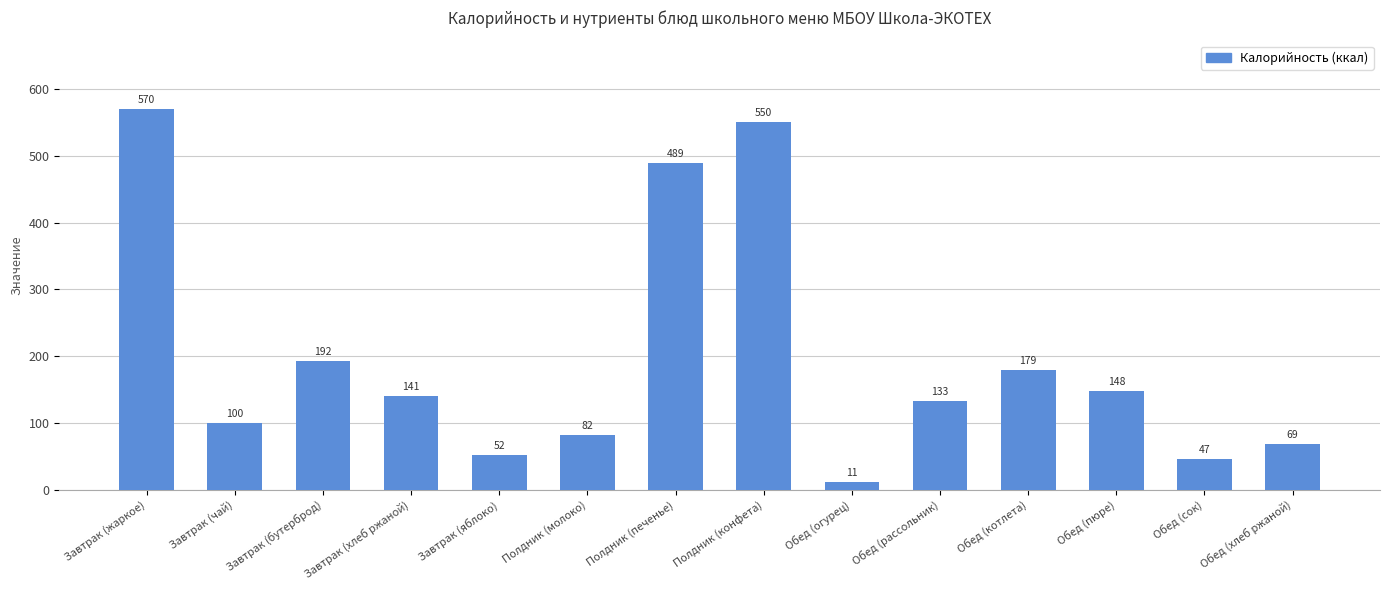

How many categories are shown in the chart?

14